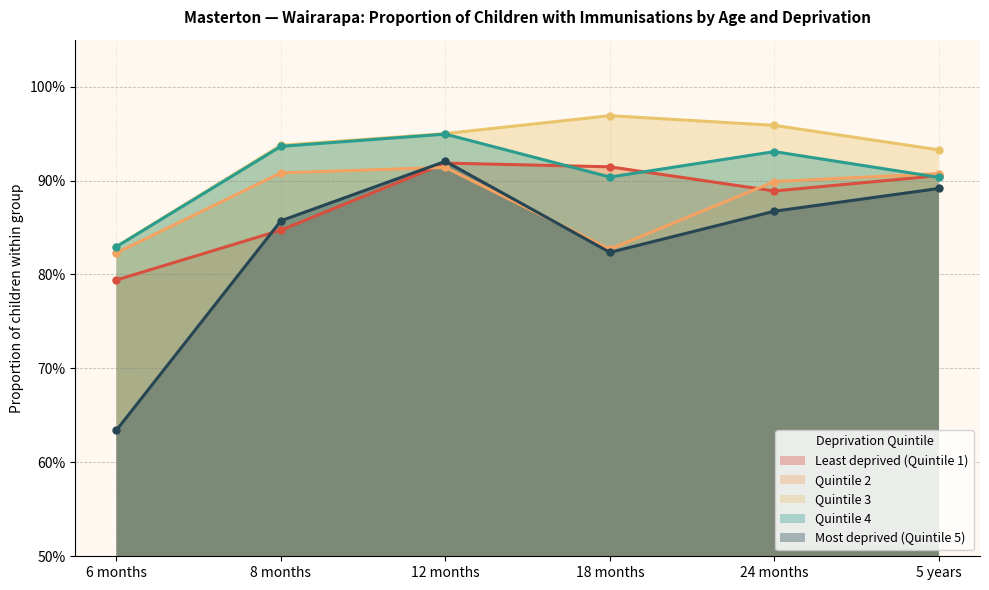

Is the value of Quintile 2 at 5 years greater than the value of Quintile 3 at 6 months?

Yes